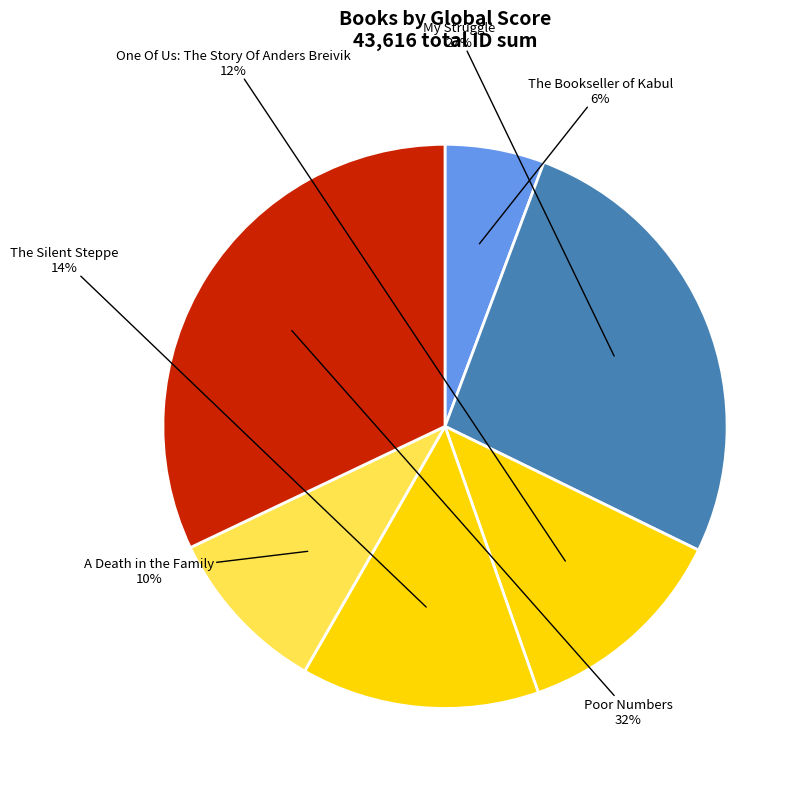

What is the ratio of the value at My Struggle to the value at Poor Numbers?

0.8